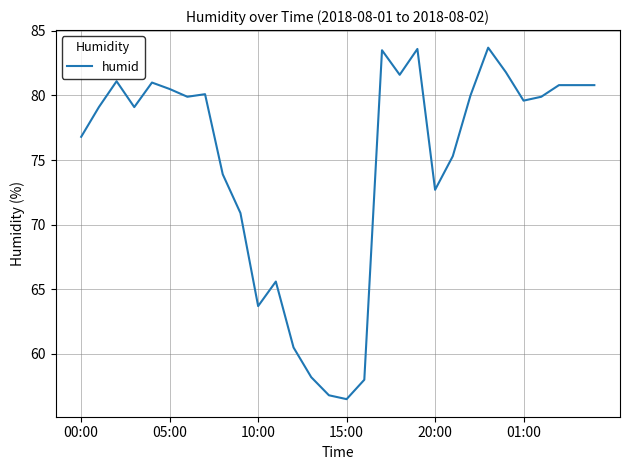

What is the minimum value shown in the chart?

56.5